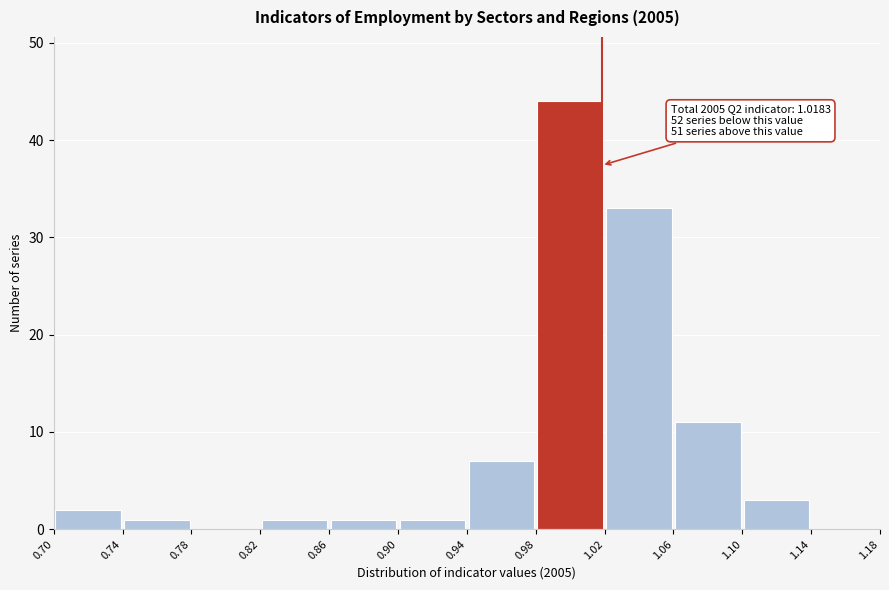

Over which range of the x-axis is the bar tallest?

0.98 to 1.02